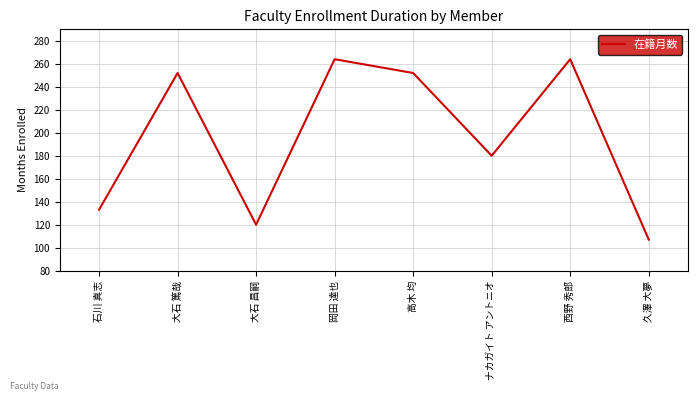

What position from the left is ナカガイト アントニオ?

6